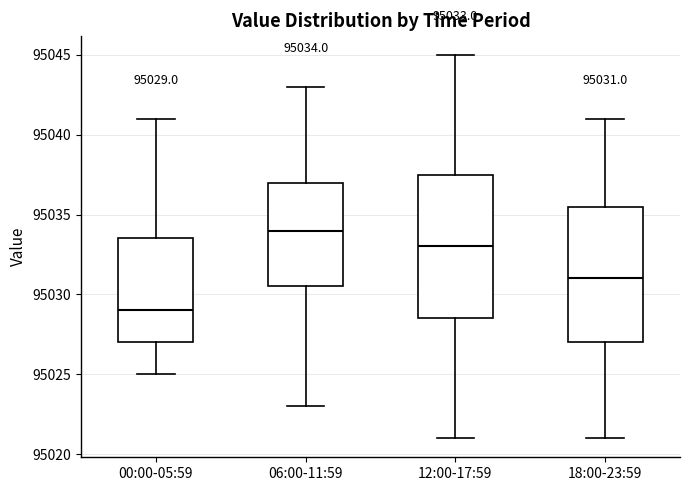

Which box has the highest median line?

06:00-11:59